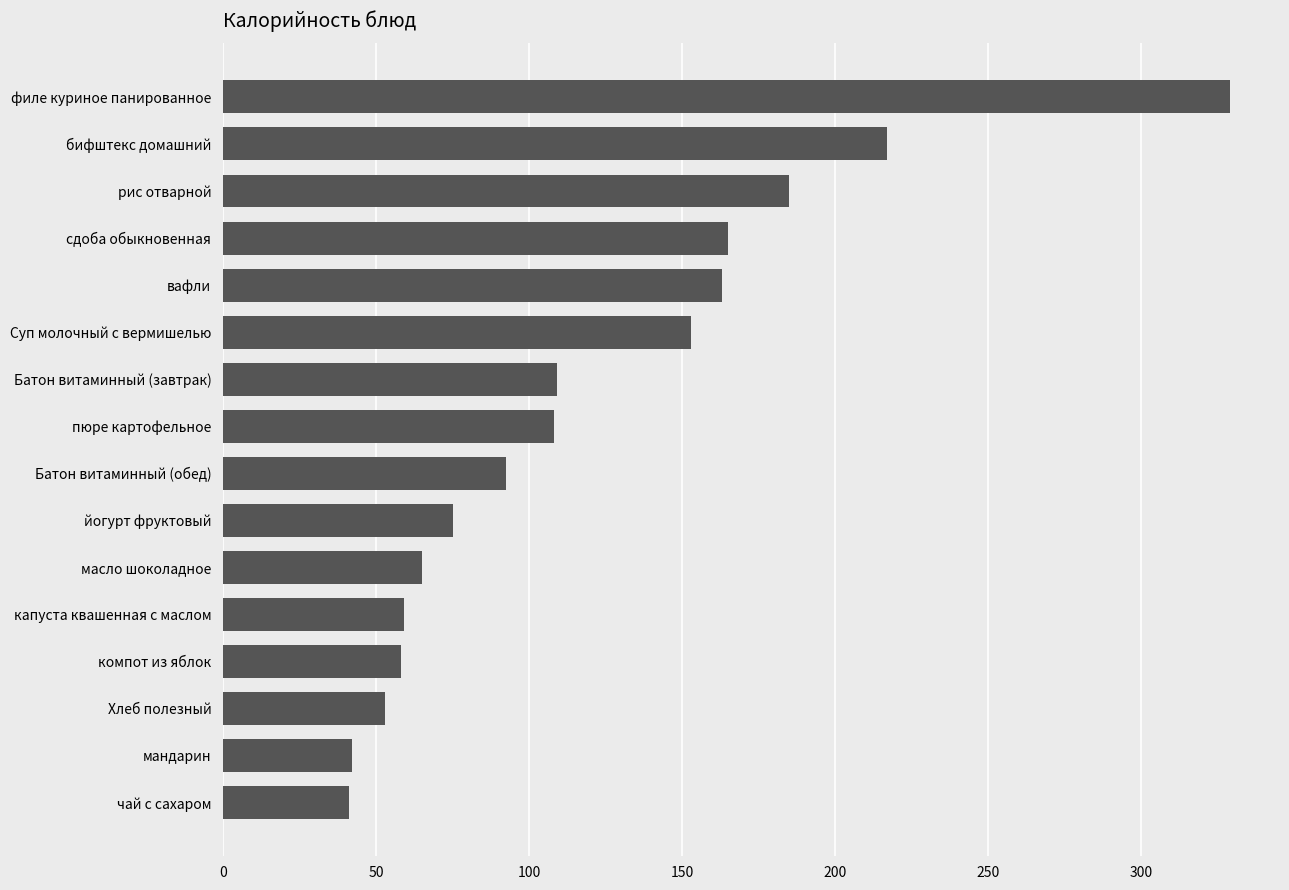

Count the number of data series in this chart.

1